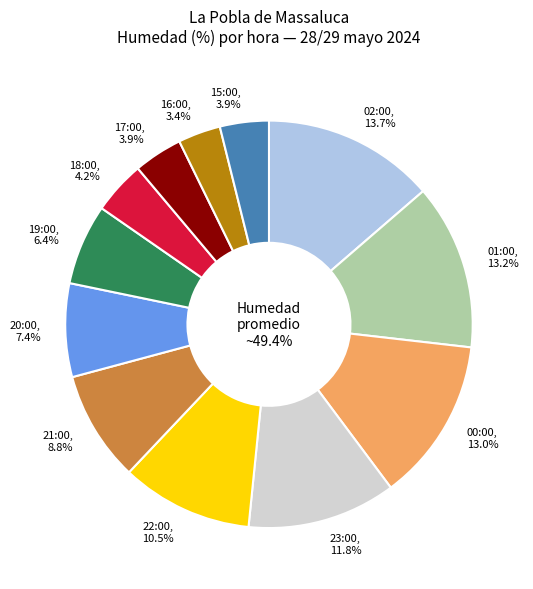

Which has a higher value, 22:00 or 01:00?

01:00